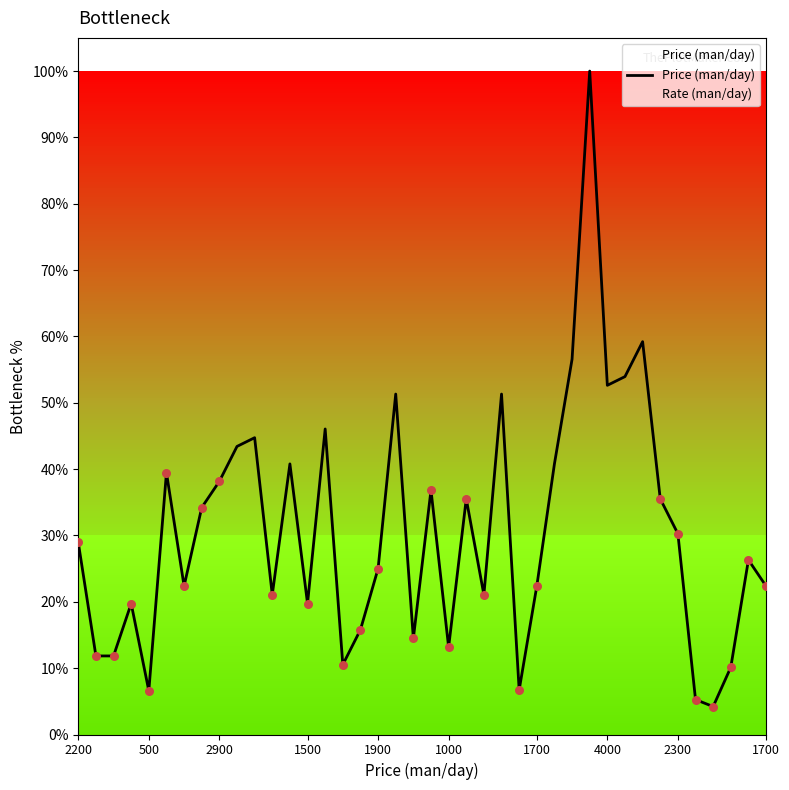

Between 1500 and 33, which is larger?

33